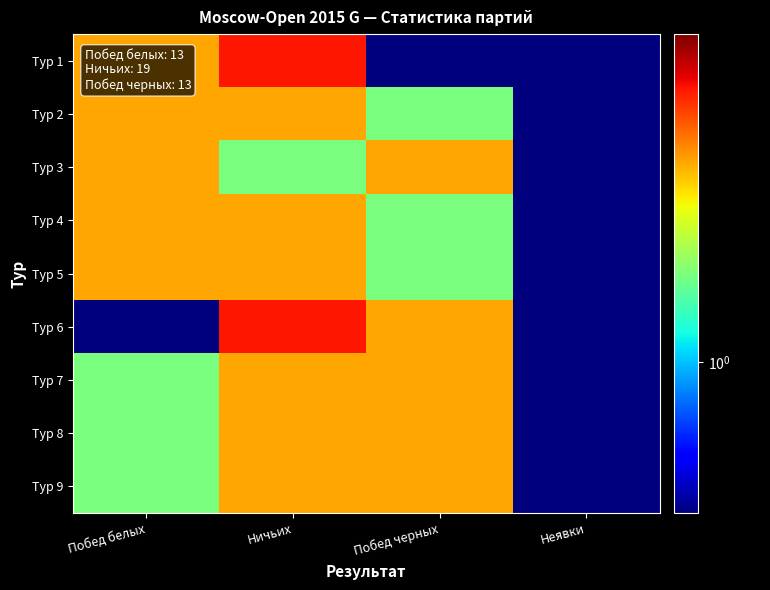

How many series are shown in this chart?

9